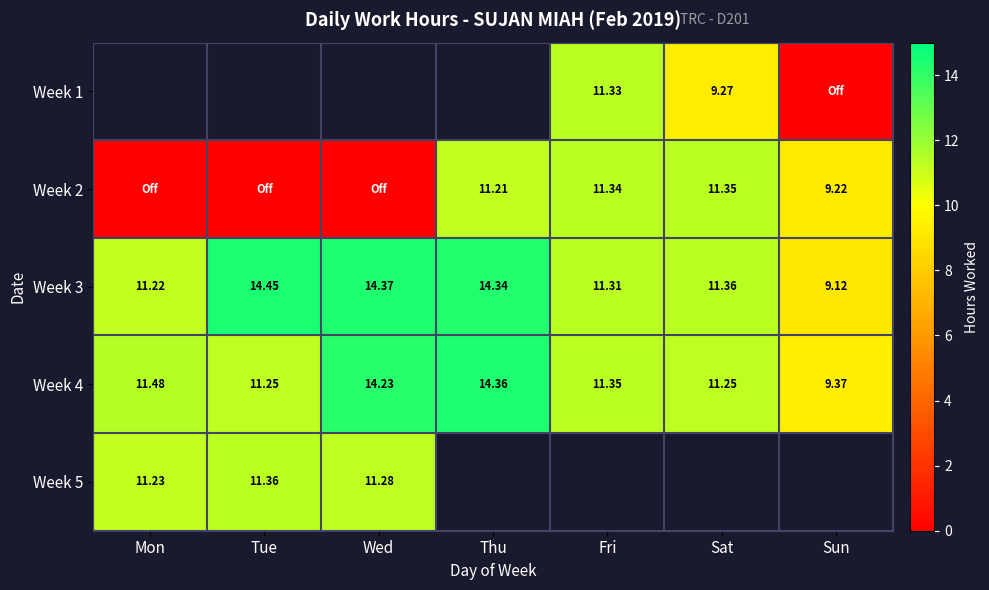

At which label is Week 3 closest to 11?

Mon